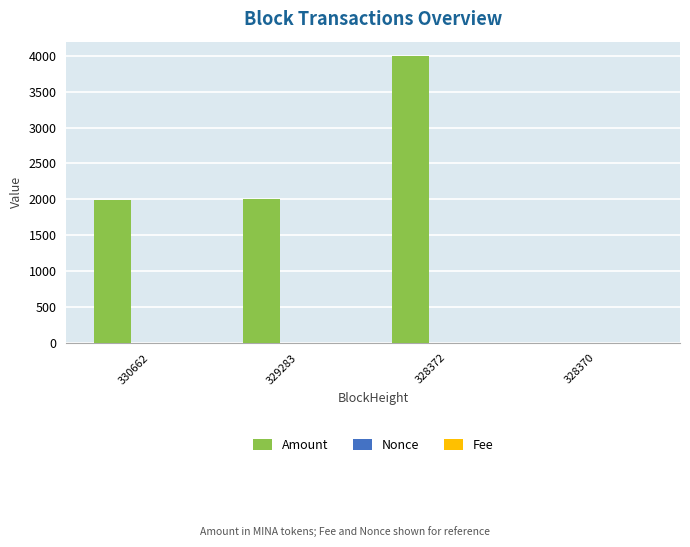

Are the bars grouped side by side (vs. stacked)?

Yes